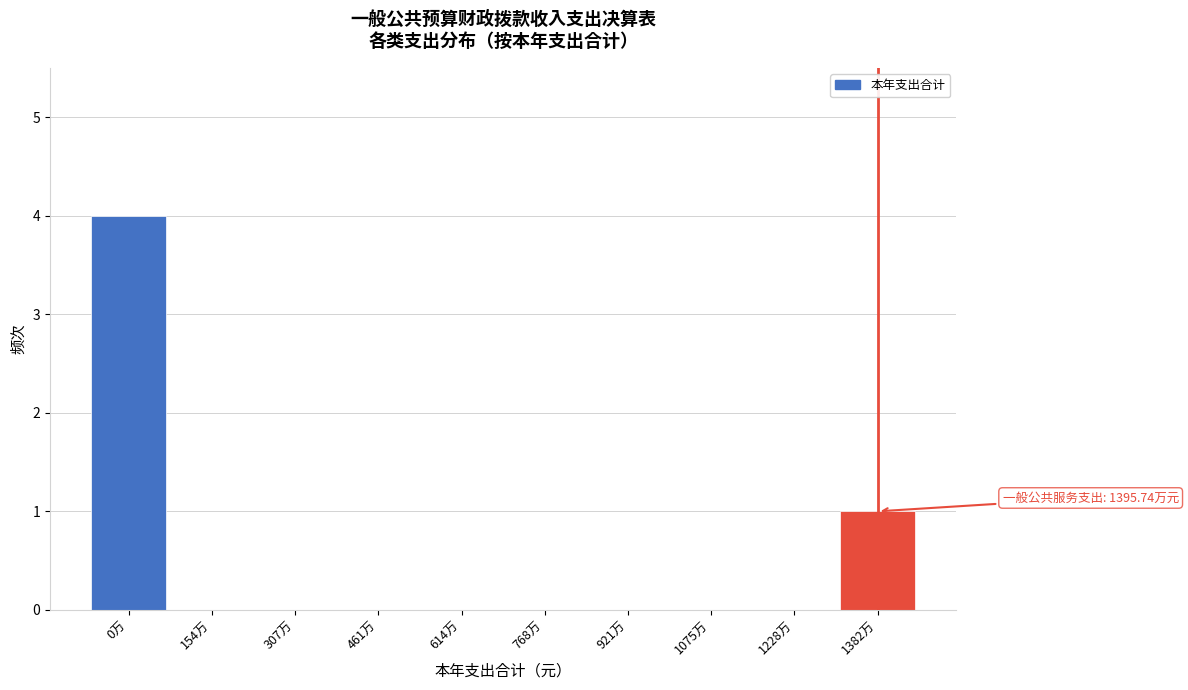

Reading left to right, extract all data points from this chart.

0万=4	154万=0	307万=0	461万=0	614万=0	768万=0	921万=0	1075万=0	1228万=0	1382万=1